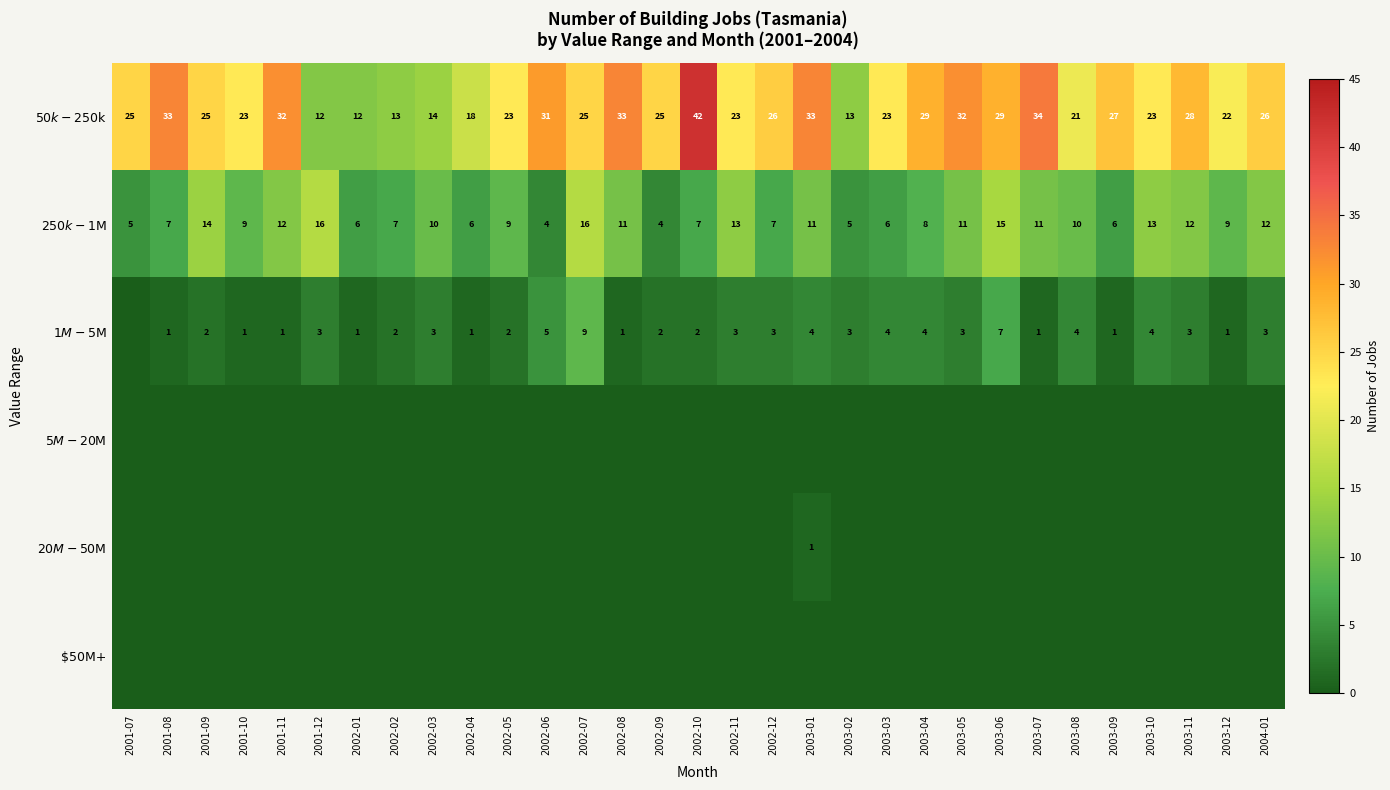

What is the maximum value shown in the chart?

42